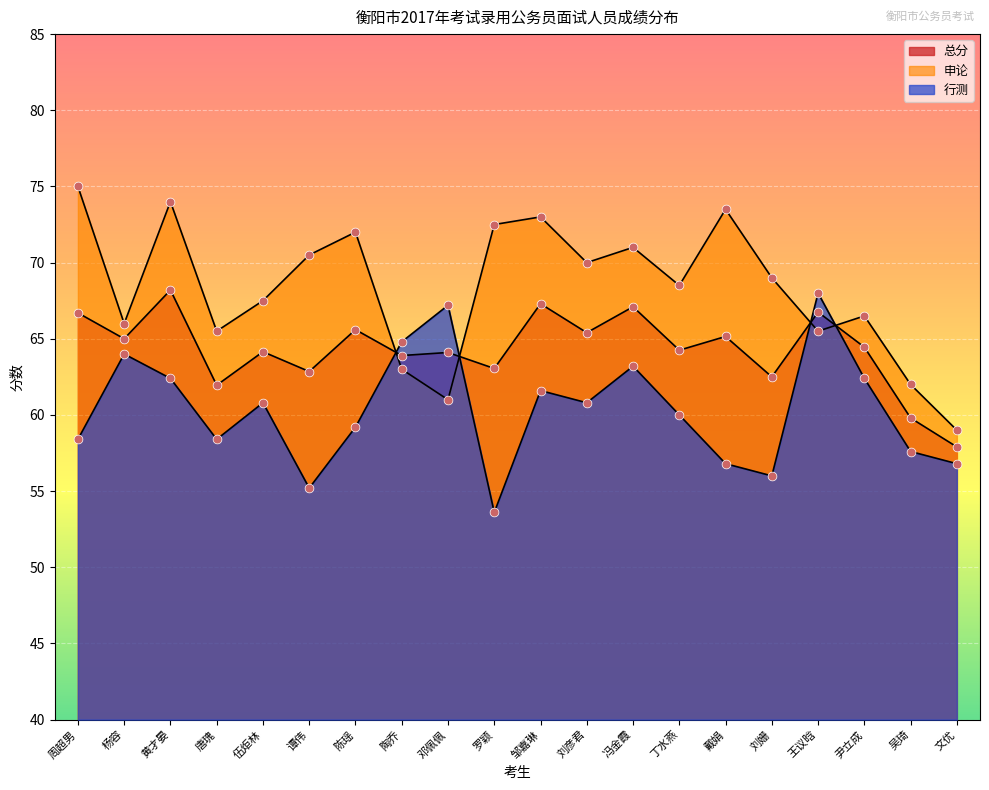

Which series has the largest total across all categories?

申论